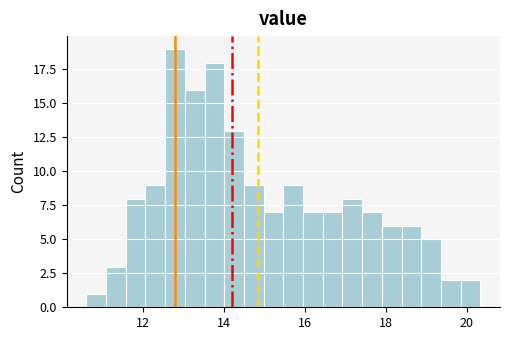

Read against the x-axis, roughly where is the centre of the tallest bar?

12.8